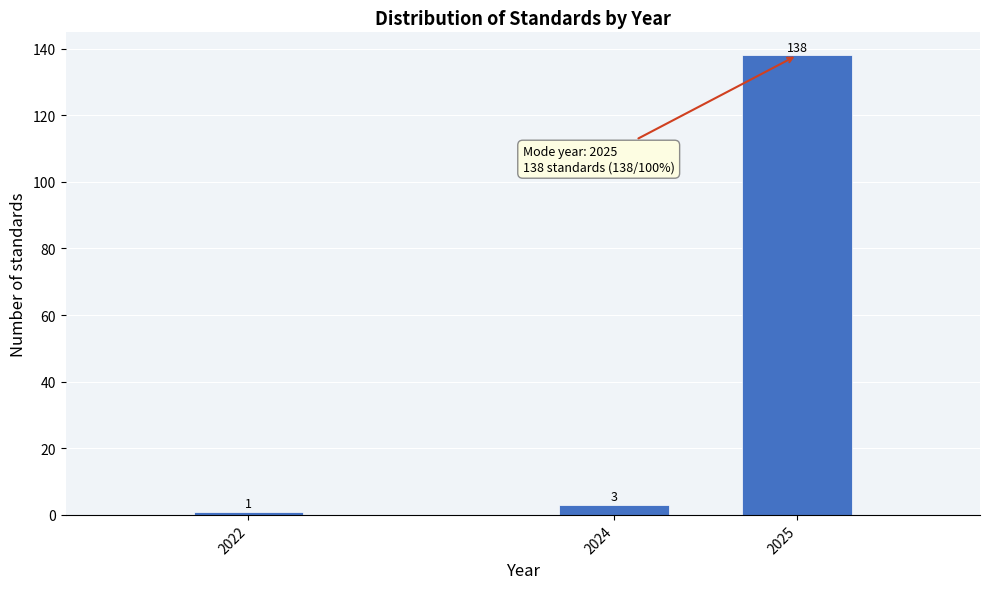

Reading right to left, transcribe all the data shown in this chart.

2025=138	2024=3	2022=1